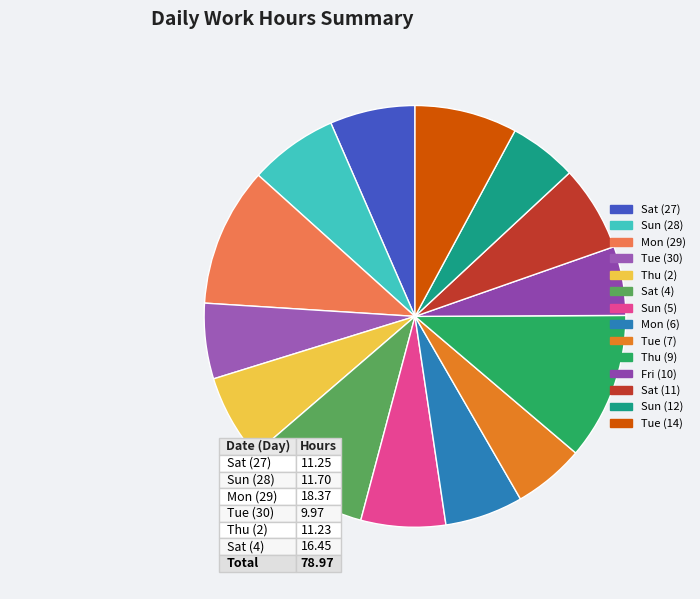

Does any single category account for the majority?

No